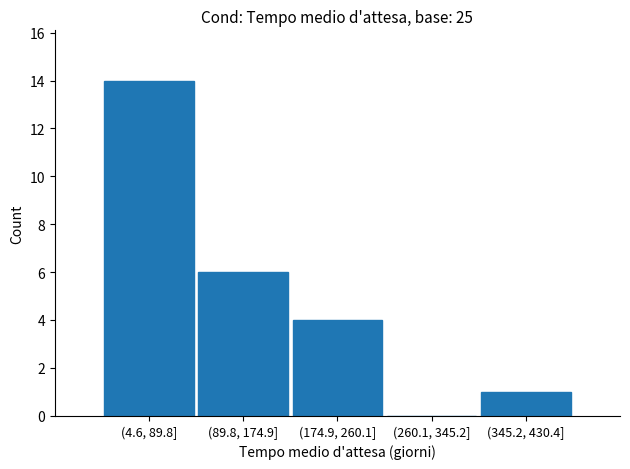

Reading right to left, extract all data points from this chart.

(345.2, 430.4]=1	(260.1, 345.2]=0	(174.9, 260.1]=4	(89.8, 174.9]=6	(4.6, 89.8]=14